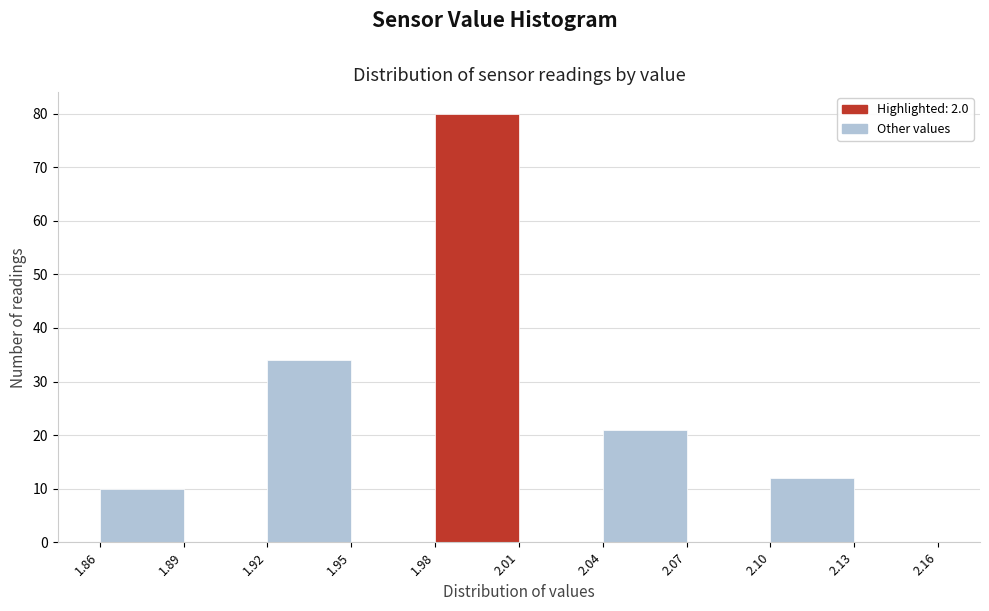

Reading left to right, list every bar in this chart as the range it spans on the x-axis followed by its height. The values are not printed on the chart, so give them approximately, as read against the axis.

1.86 to 1.89: 10
1.89 to 1.92: 0
1.92 to 1.95: 34
1.95 to 1.98: 0
1.98 to 2.01: 80
2.01 to 2.04: 0
2.04 to 2.07: 21
2.07 to 2.10: 0
2.10 to 2.13: 12
2.13 to 2.16: 0